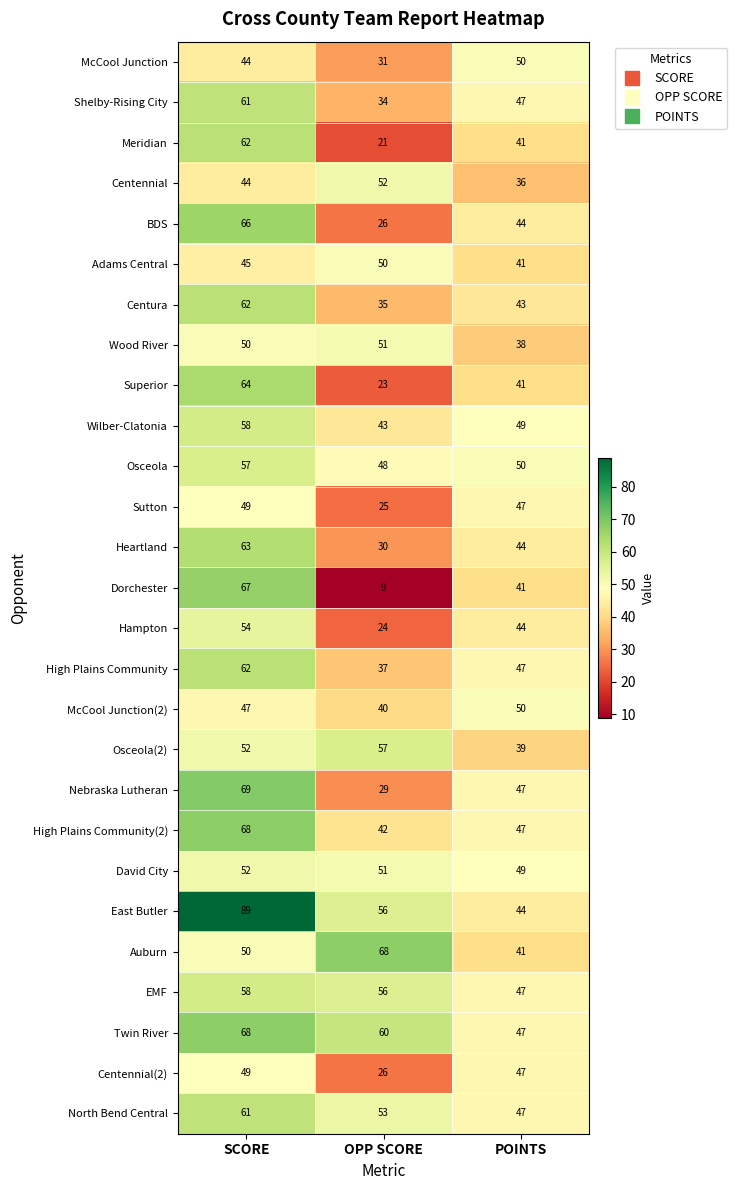

At how many categories does at least one series exceed 42?

3